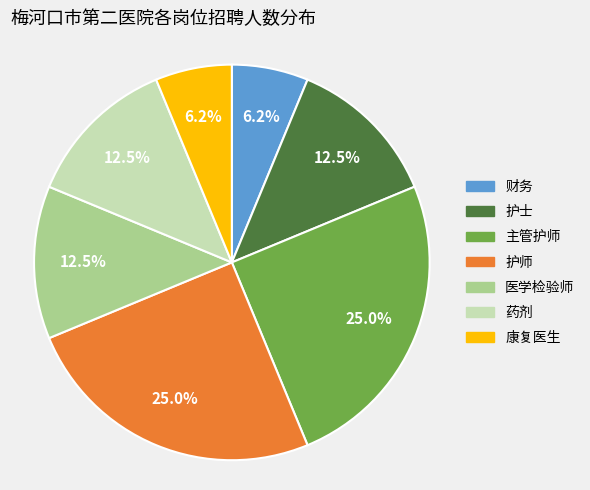

Do 医学检验师 and 护师 together represent more than half of the pie?

No